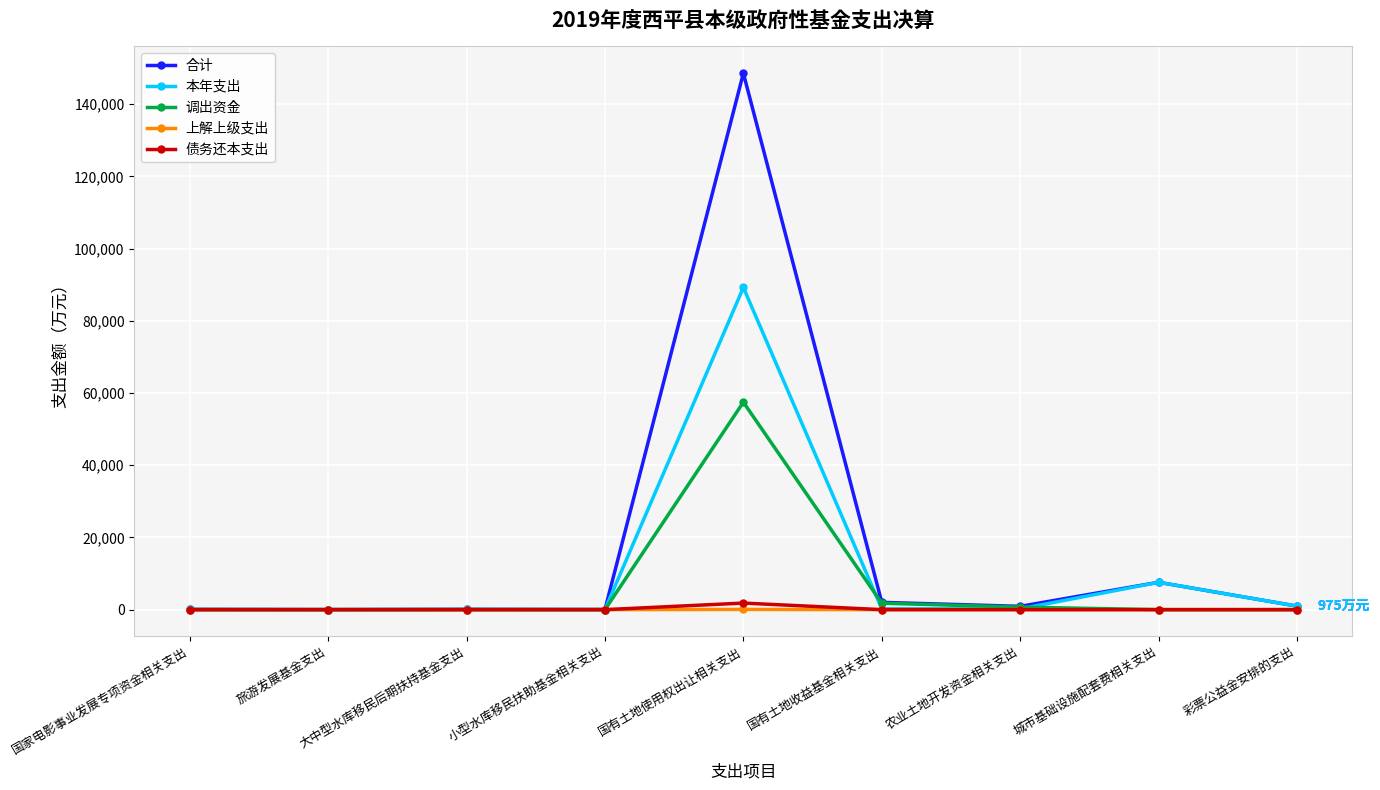

What is the spread (max minus min) of values at 彩票公益金安排的支出?

975